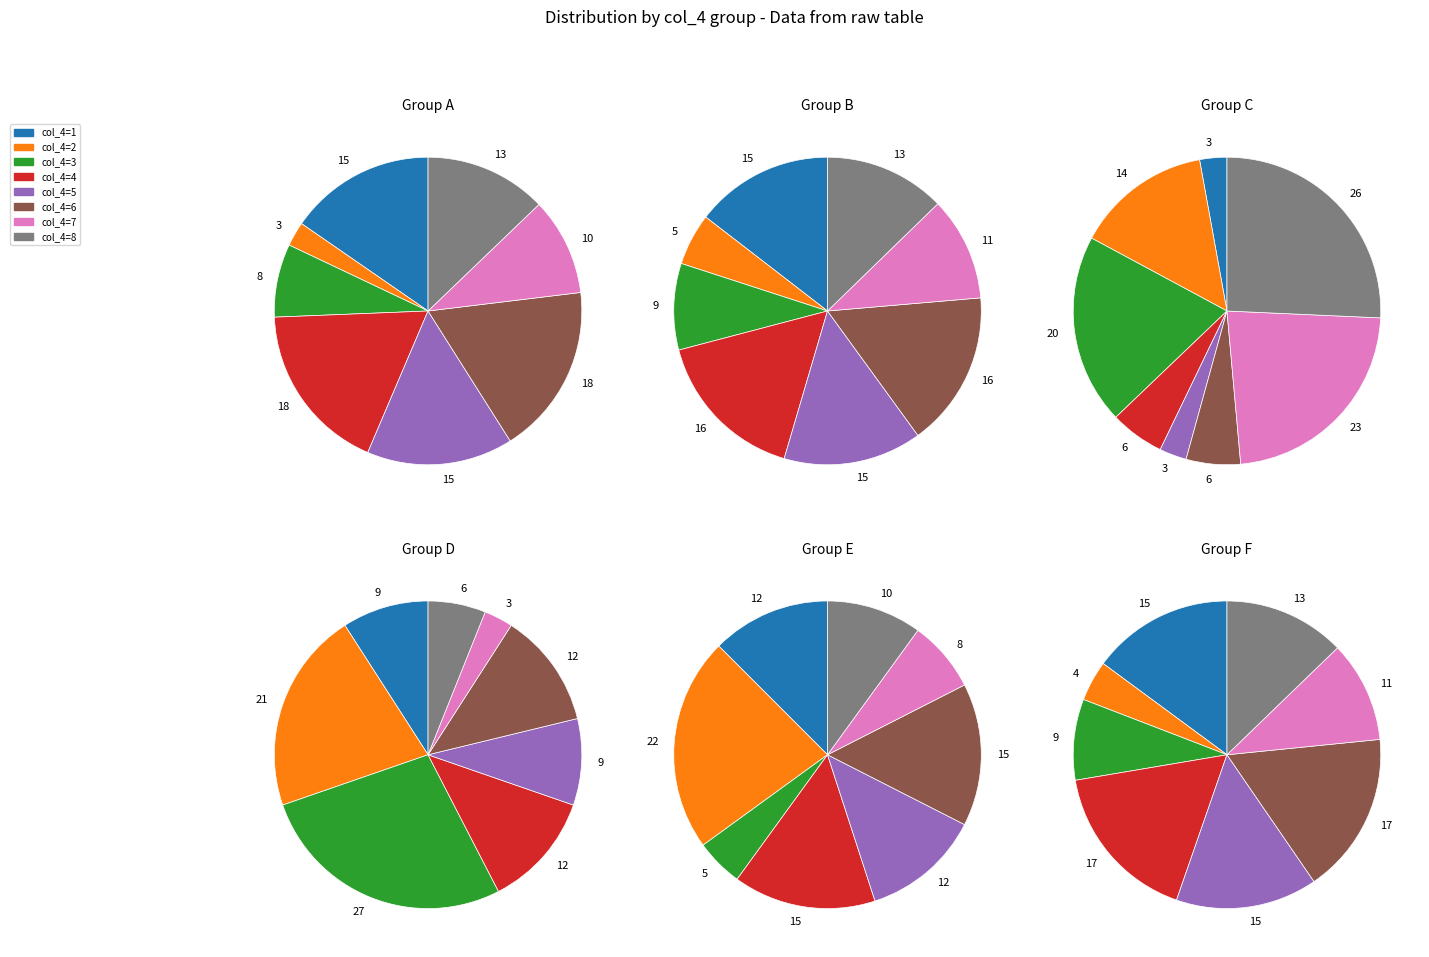

To the nearest percent, what is the average slice percentage?

12%